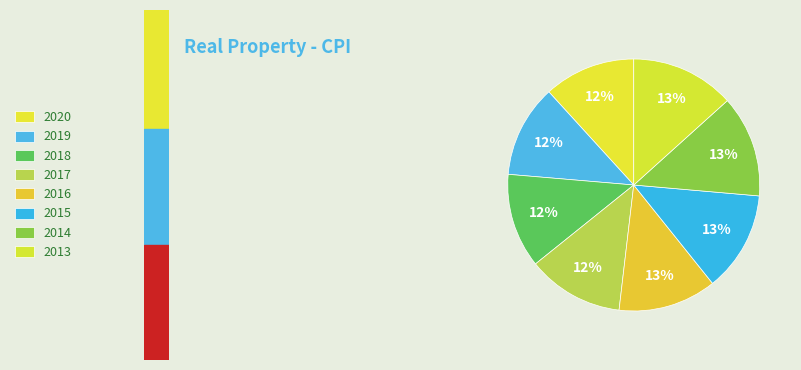

How many segments does this pie chart have?

8